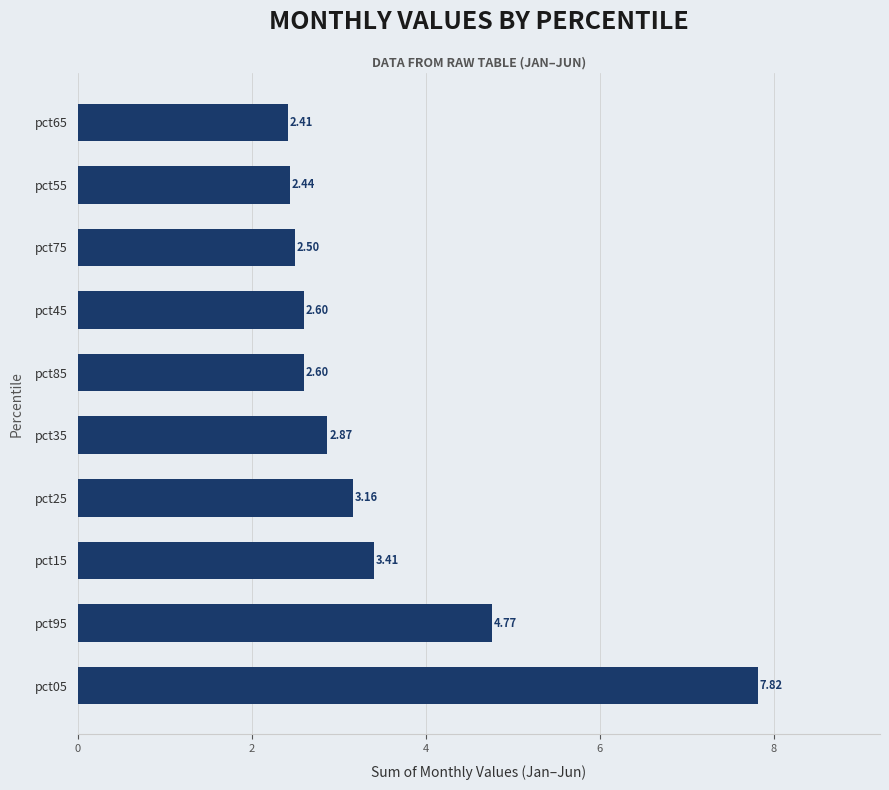

What is the ratio of the value at pct75 to the value at pct95?

0.5